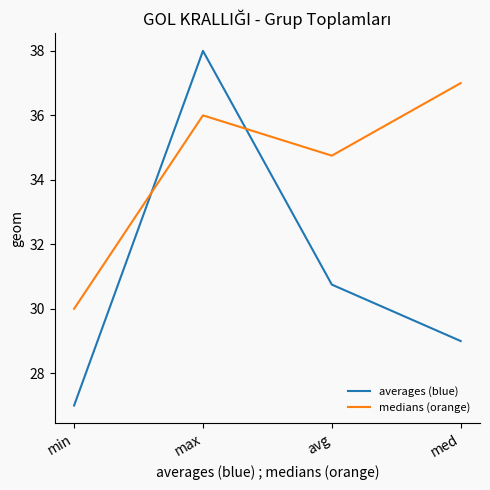

Reading left to right, transcribe all the data shown in this chart.

averages (blue): 27.0	38.0	30.8	29.0
medians (orange): 30.0	36.0	34.8	37.0